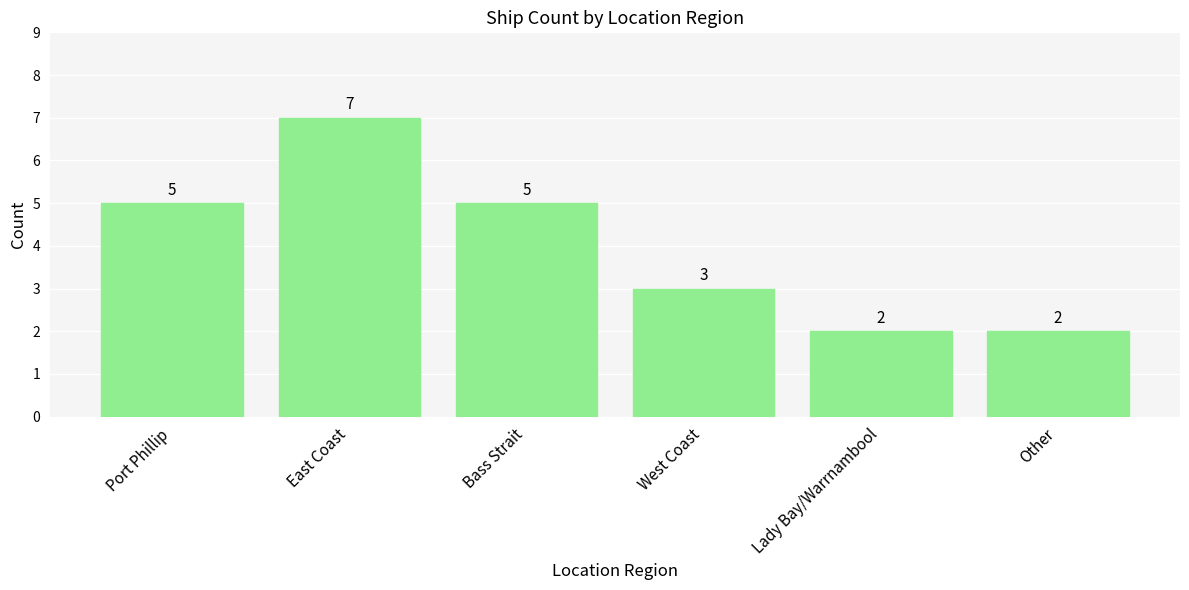

True or false: the data shows 2 at Lady Bay/Warrnambool.

True